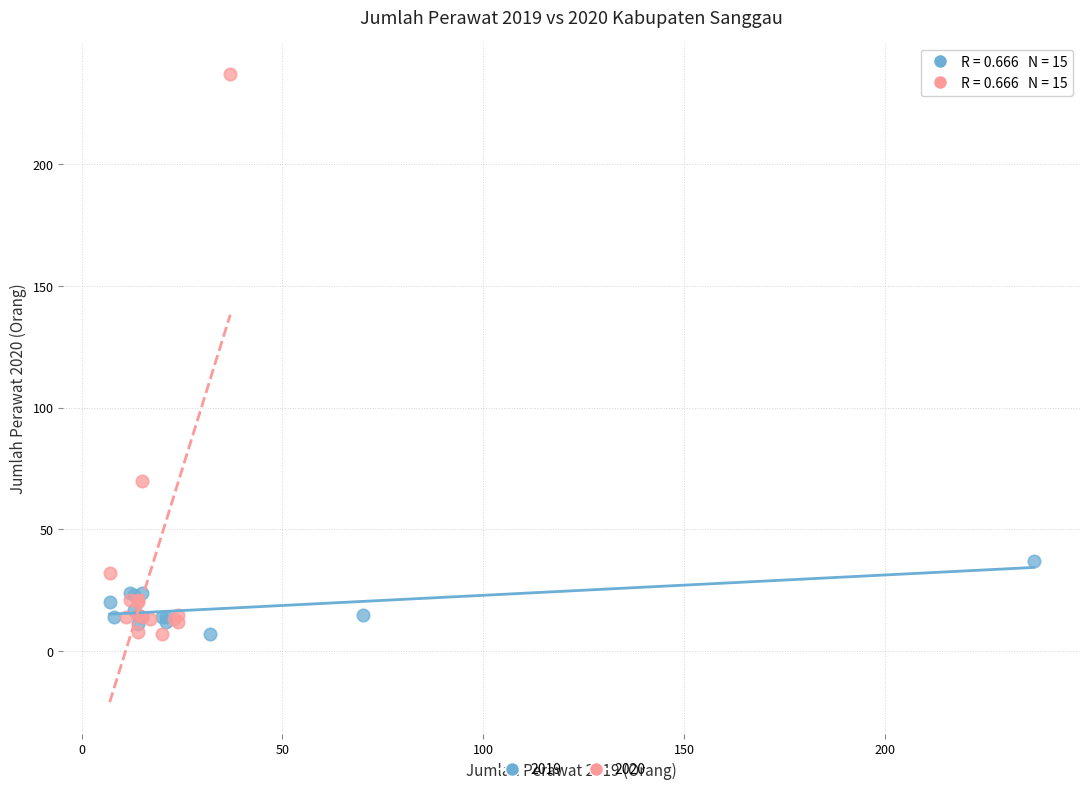

Which series has the widest spread of Y values?

2020